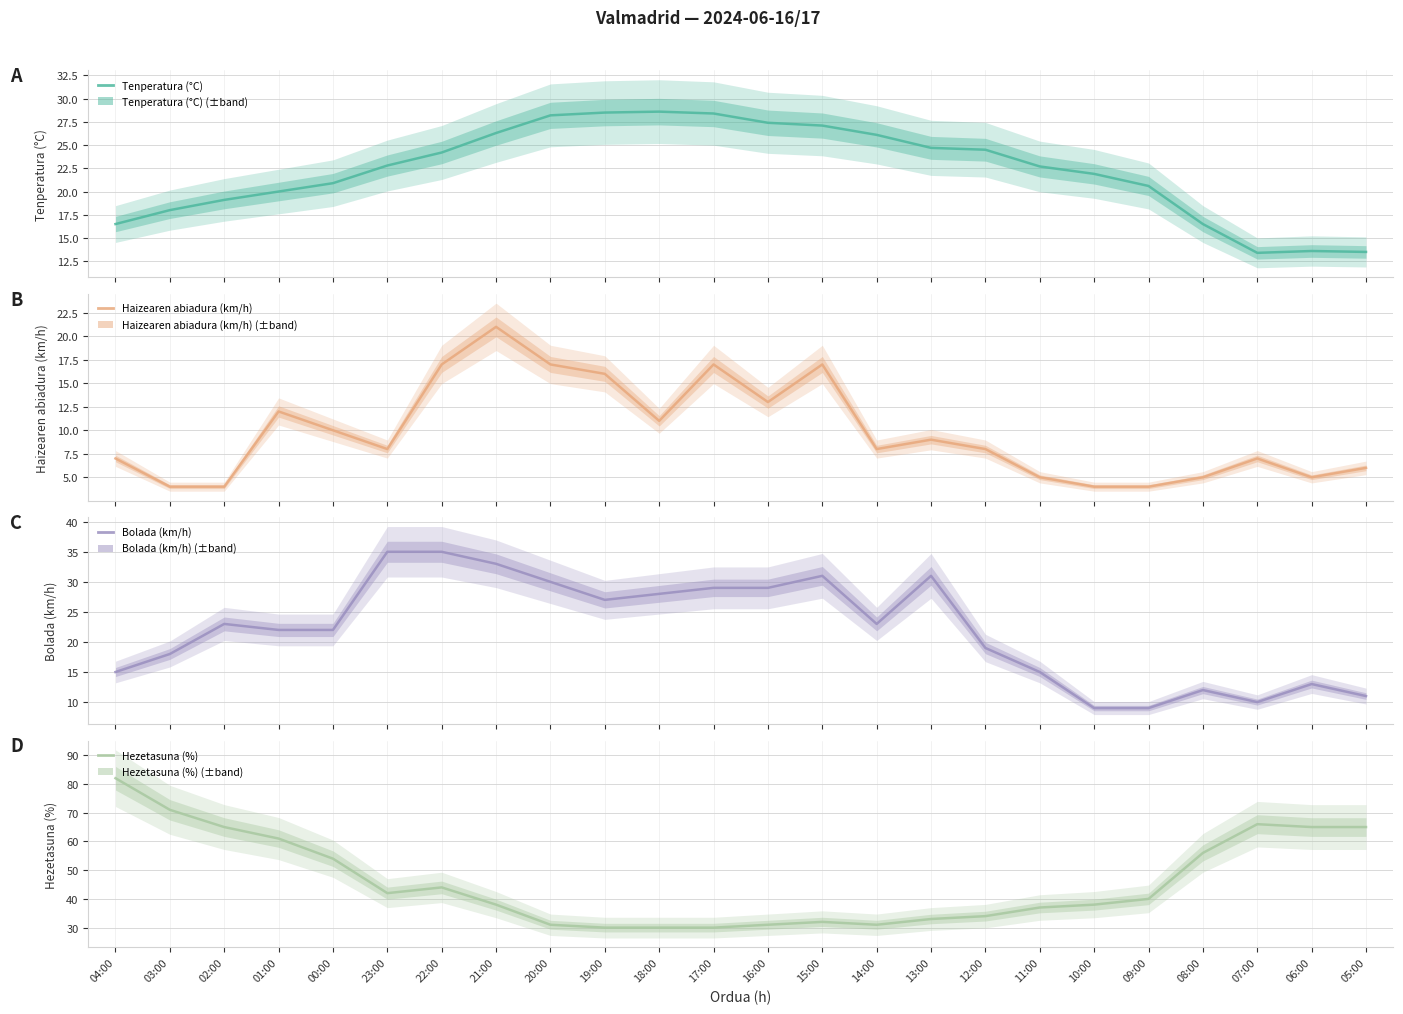

Which category has the highest value across all series?

04:00